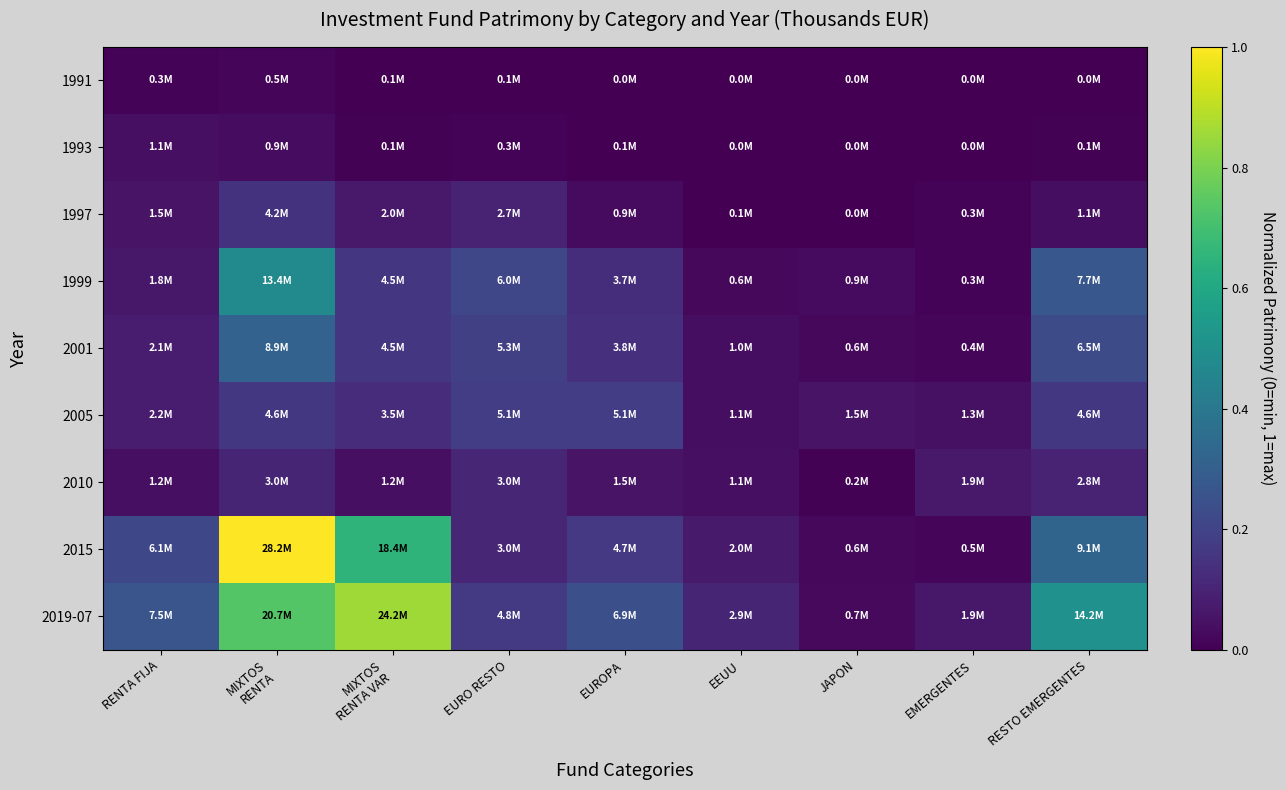

Reading left to right, list all the values displayed in this chart.

1991: RENTA FIJA=0.0	MIXTOS
RENTA=0.0	MIXTOS
RENTA VAR=0.0	EURO RESTO=0.0	EUROPA=0.0	EEUU=0.0	JAPON=0.0	EMERGENTES=0.0	RESTO EMERGENTES=0.0
1993: RENTA FIJA=0.0	MIXTOS
RENTA=0.0	MIXTOS
RENTA VAR=0.0	EURO RESTO=0.0	EUROPA=0.0	EEUU=0.0	JAPON=0.0	EMERGENTES=0.0	RESTO EMERGENTES=0.0
1997: RENTA FIJA=0.1	MIXTOS
RENTA=0.1	MIXTOS
RENTA VAR=0.1	EURO RESTO=0.1	EUROPA=0.0	EEUU=0.0	JAPON=0.0	EMERGENTES=0.0	RESTO EMERGENTES=0.0
1999: RENTA FIJA=0.1	MIXTOS
RENTA=0.5	MIXTOS
RENTA VAR=0.2	EURO RESTO=0.2	EUROPA=0.1	EEUU=0.0	JAPON=0.0	EMERGENTES=0.0	RESTO EMERGENTES=0.3
2001: RENTA FIJA=0.1	MIXTOS
RENTA=0.3	MIXTOS
RENTA VAR=0.2	EURO RESTO=0.2	EUROPA=0.1	EEUU=0.0	JAPON=0.0	EMERGENTES=0.0	RESTO EMERGENTES=0.2
2005: RENTA FIJA=0.1	MIXTOS
RENTA=0.2	MIXTOS
RENTA VAR=0.1	EURO RESTO=0.2	EUROPA=0.2	EEUU=0.0	JAPON=0.1	EMERGENTES=0.0	RESTO EMERGENTES=0.2
2010: RENTA FIJA=0.0	MIXTOS
RENTA=0.1	MIXTOS
RENTA VAR=0.0	EURO RESTO=0.1	EUROPA=0.1	EEUU=0.0	JAPON=0.0	EMERGENTES=0.1	RESTO EMERGENTES=0.1
2015: RENTA FIJA=0.2	MIXTOS
RENTA=1.0	MIXTOS
RENTA VAR=0.7	EURO RESTO=0.1	EUROPA=0.2	EEUU=0.1	JAPON=0.0	EMERGENTES=0.0	RESTO EMERGENTES=0.3
2019-07: RENTA FIJA=0.3	MIXTOS
RENTA=0.7	MIXTOS
RENTA VAR=0.9	EURO RESTO=0.2	EUROPA=0.2	EEUU=0.1	JAPON=0.0	EMERGENTES=0.1	RESTO EMERGENTES=0.5